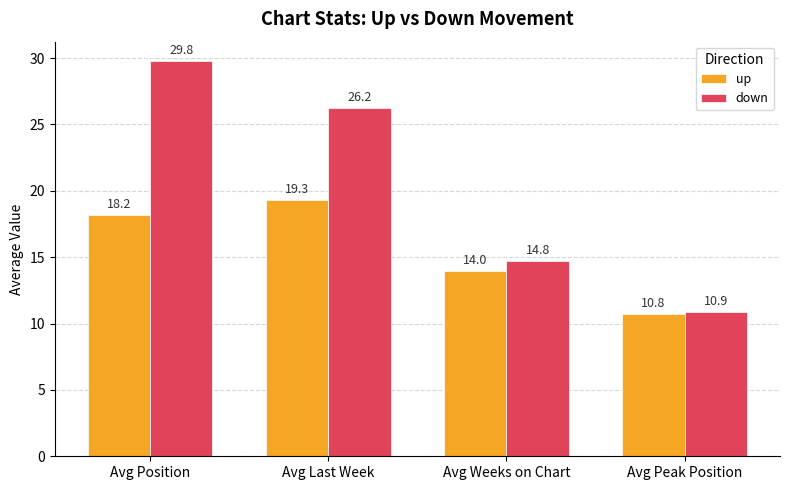

The value of down at Avg Weeks on Chart is 6.9. True or false?

False